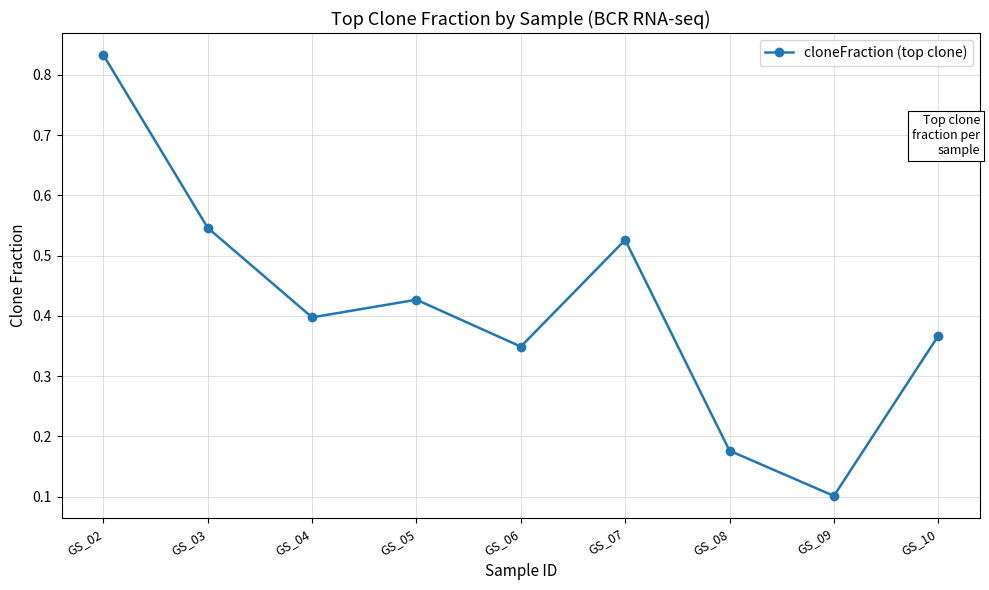

The value at GS_05 is 0.6. True or false?

False